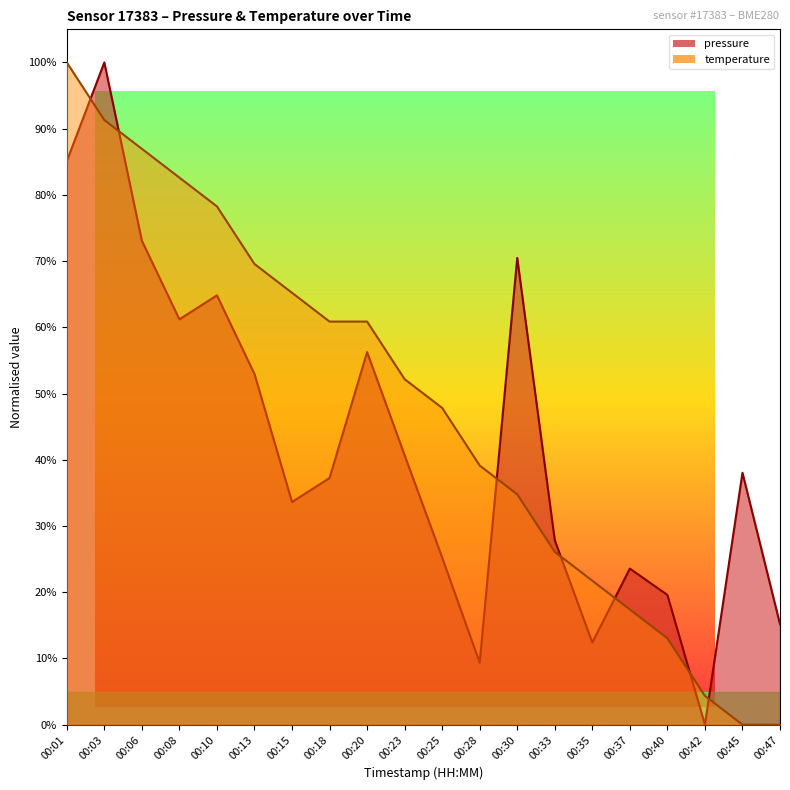

What are all the series names shown in the legend?

pressure, temperature